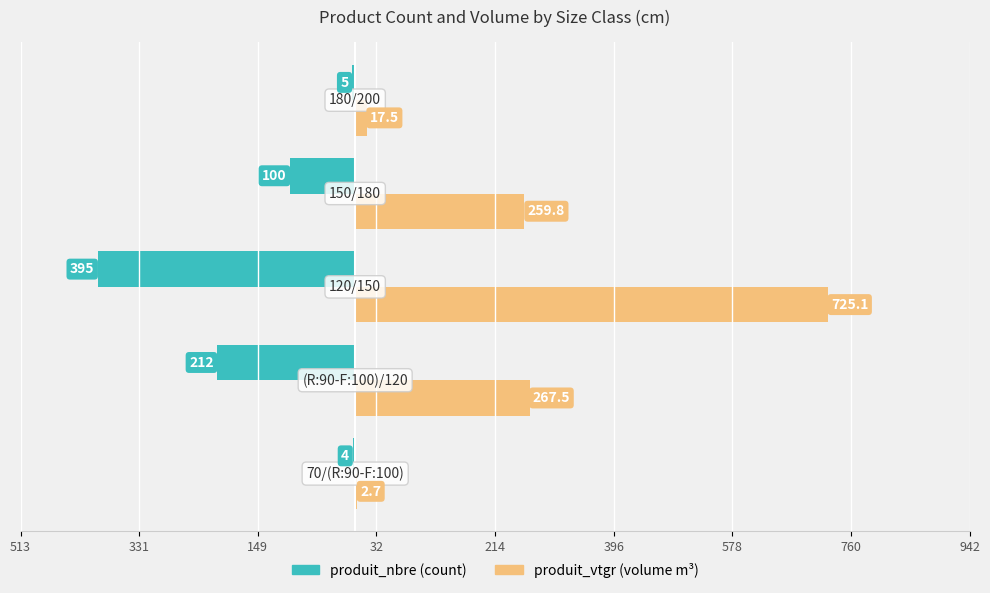

Is it true that produit_vtgr equals 127.1 at 331?

False